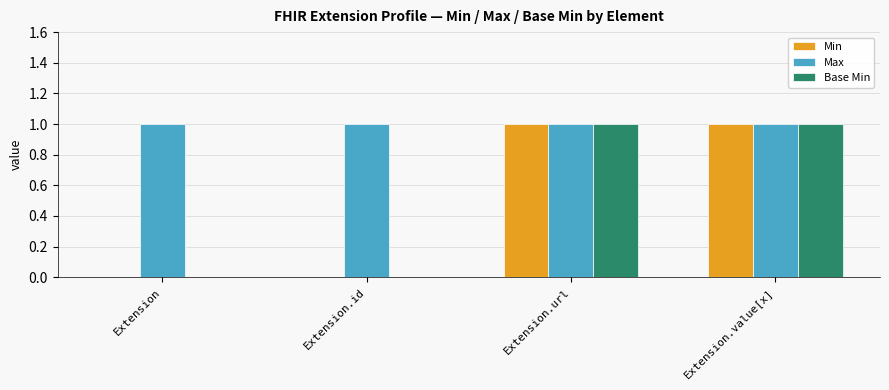

How many data points does each series have?

4